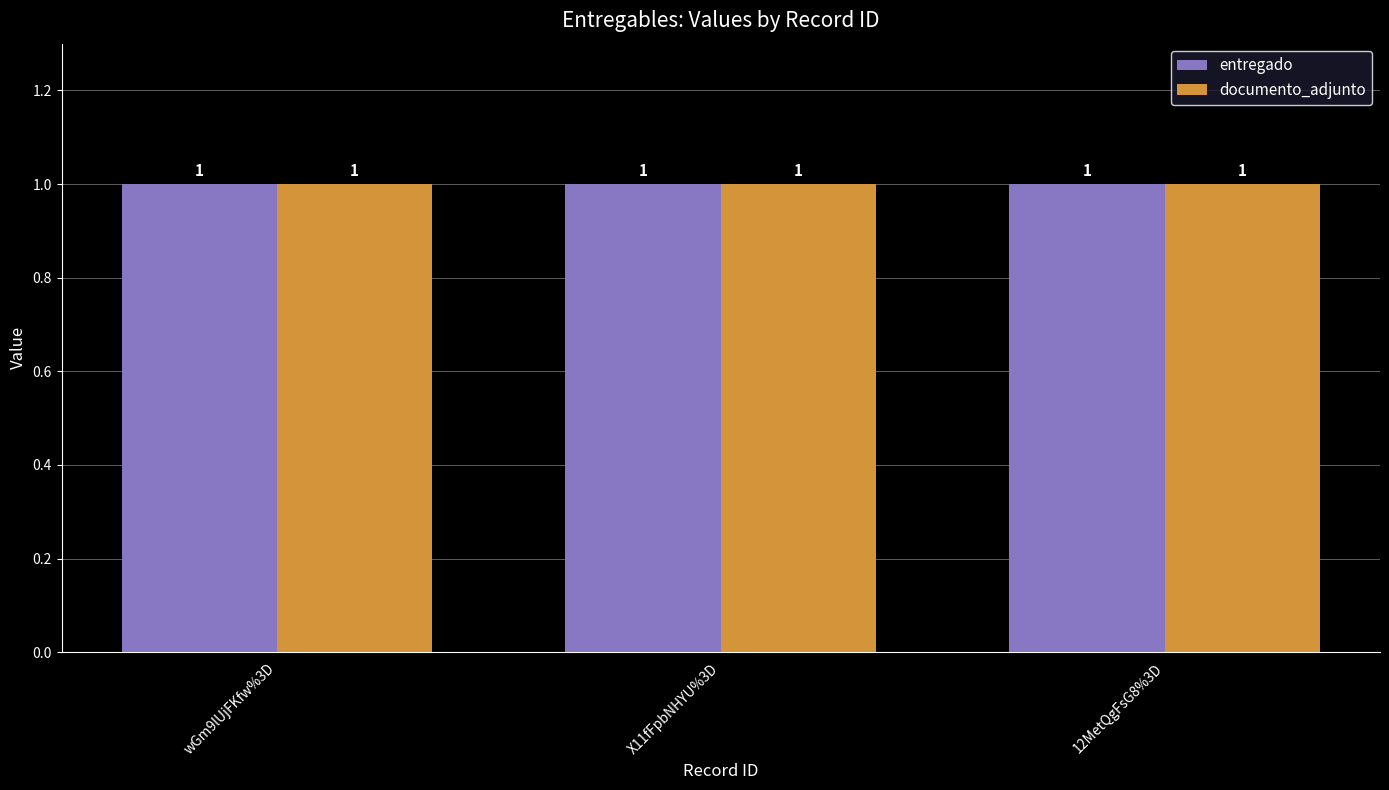

At which category is the sum across all series the highest?

wGm9lUjFKfw%3D